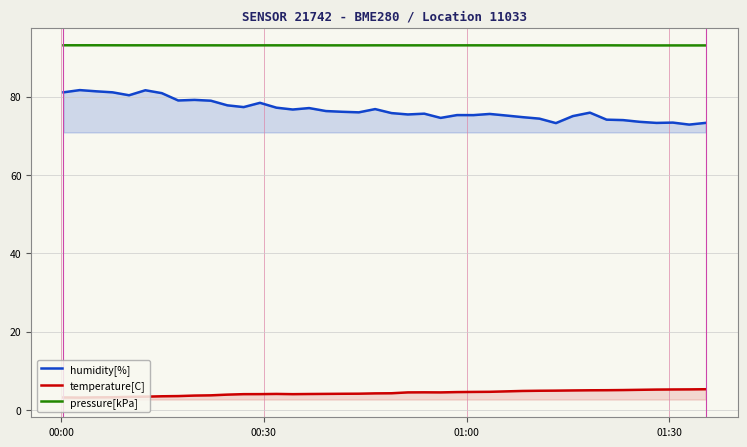

True or false: temperature[C] and humidity[%] intersect in this chart.

False